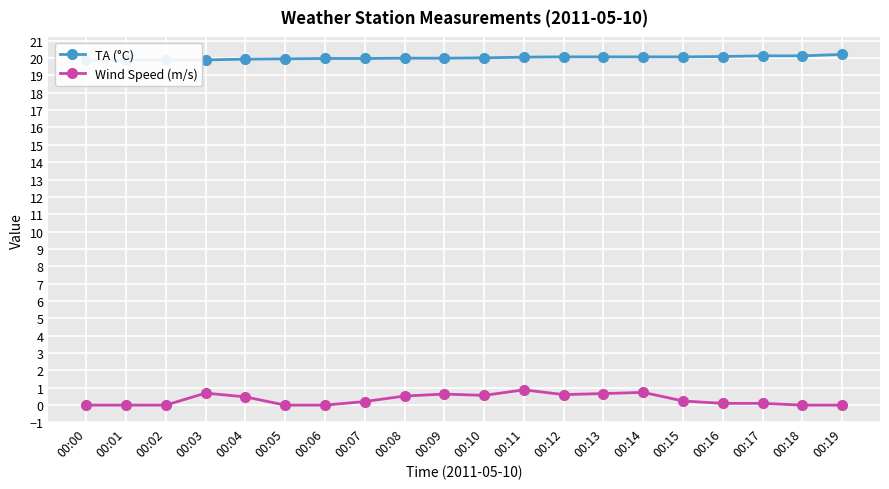

Count the number of data series in this chart.

2